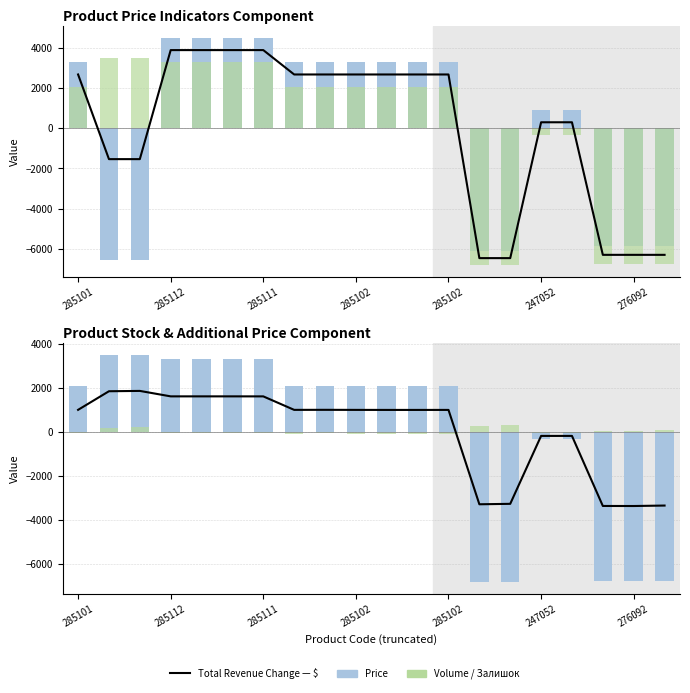

The Total Revenue Change series shows -4683.3 at 276092. True or false?

False